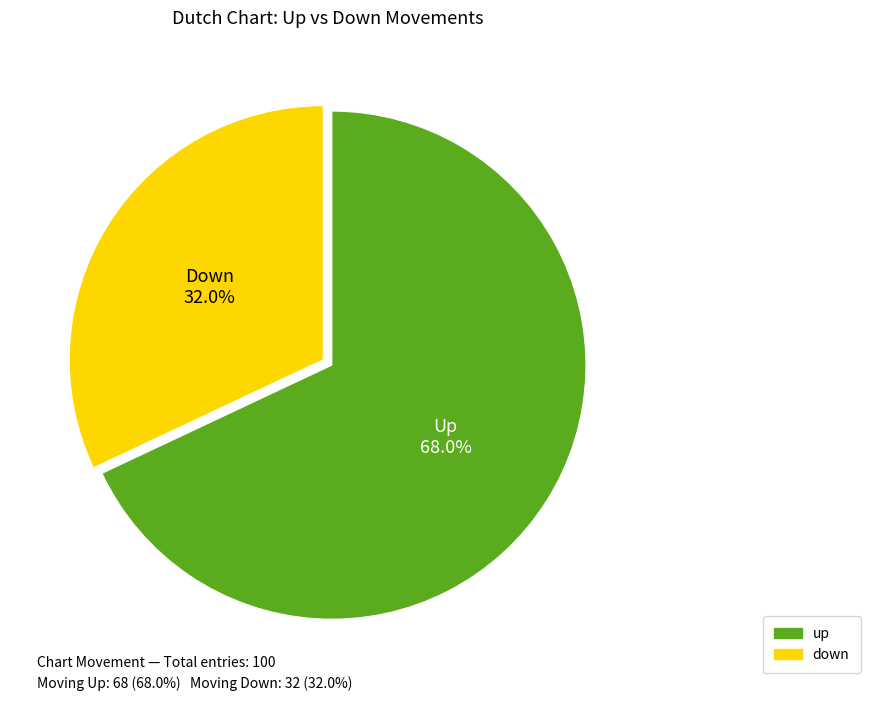

The up slice represents 68% of the pie. True or false?

True